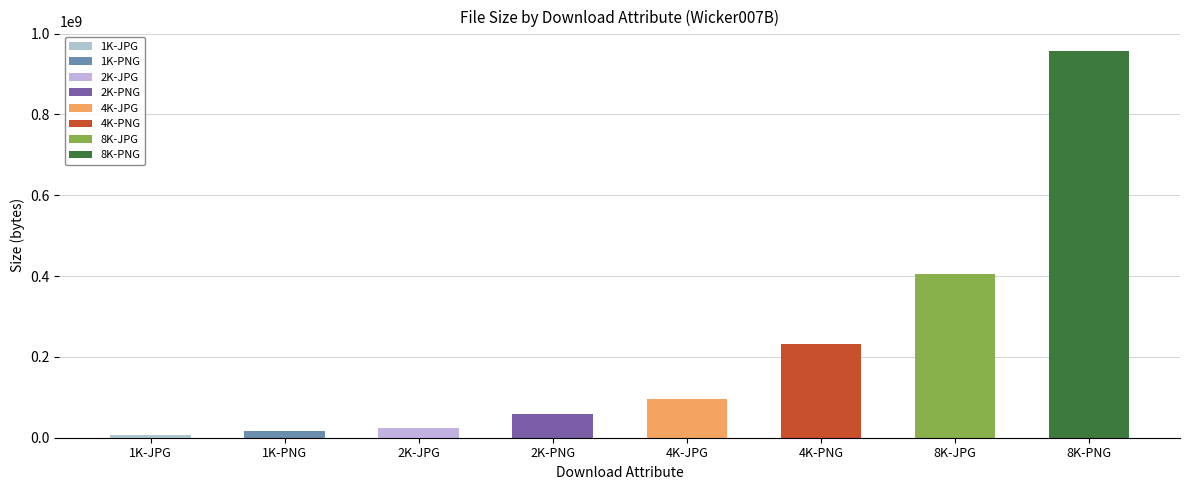

Rank the categories by value from highest to lowest.

8K-PNG, 8K-JPG, 4K-PNG, 4K-JPG, 2K-PNG, 2K-JPG, 1K-PNG, 1K-JPG